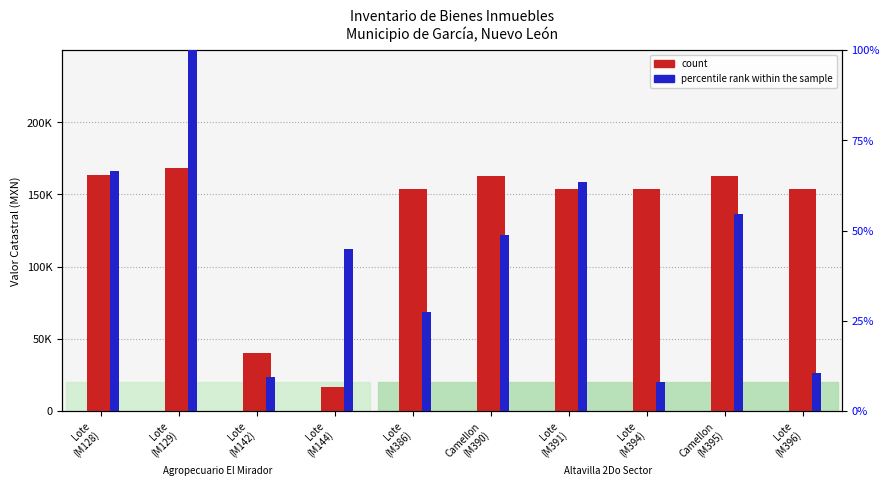

At how many categories does at least one series exceed 71254?

8